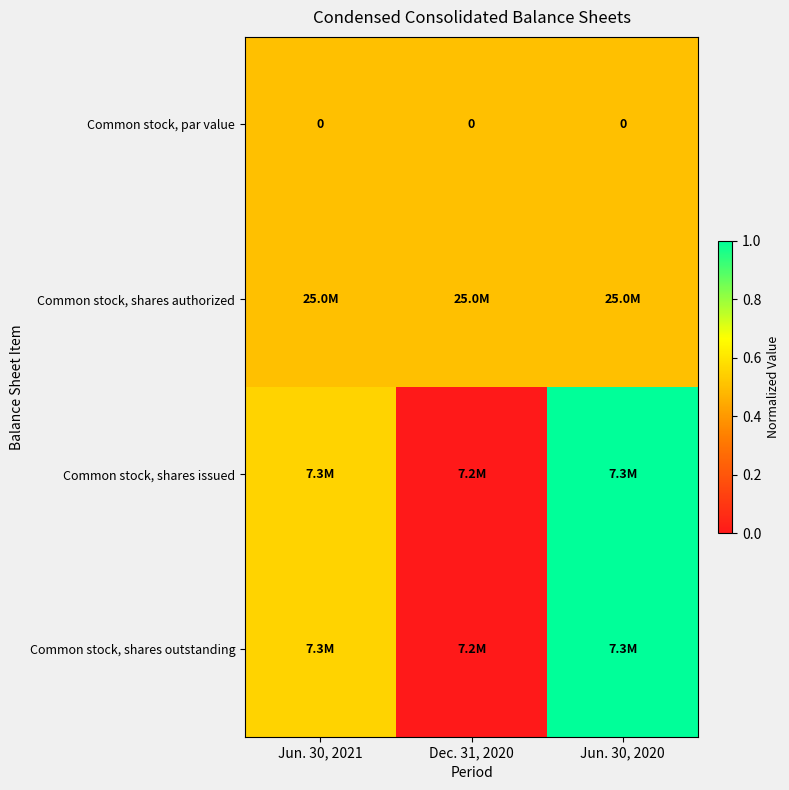

What is the highest value of the Common stock, shares authorized series?

0.5